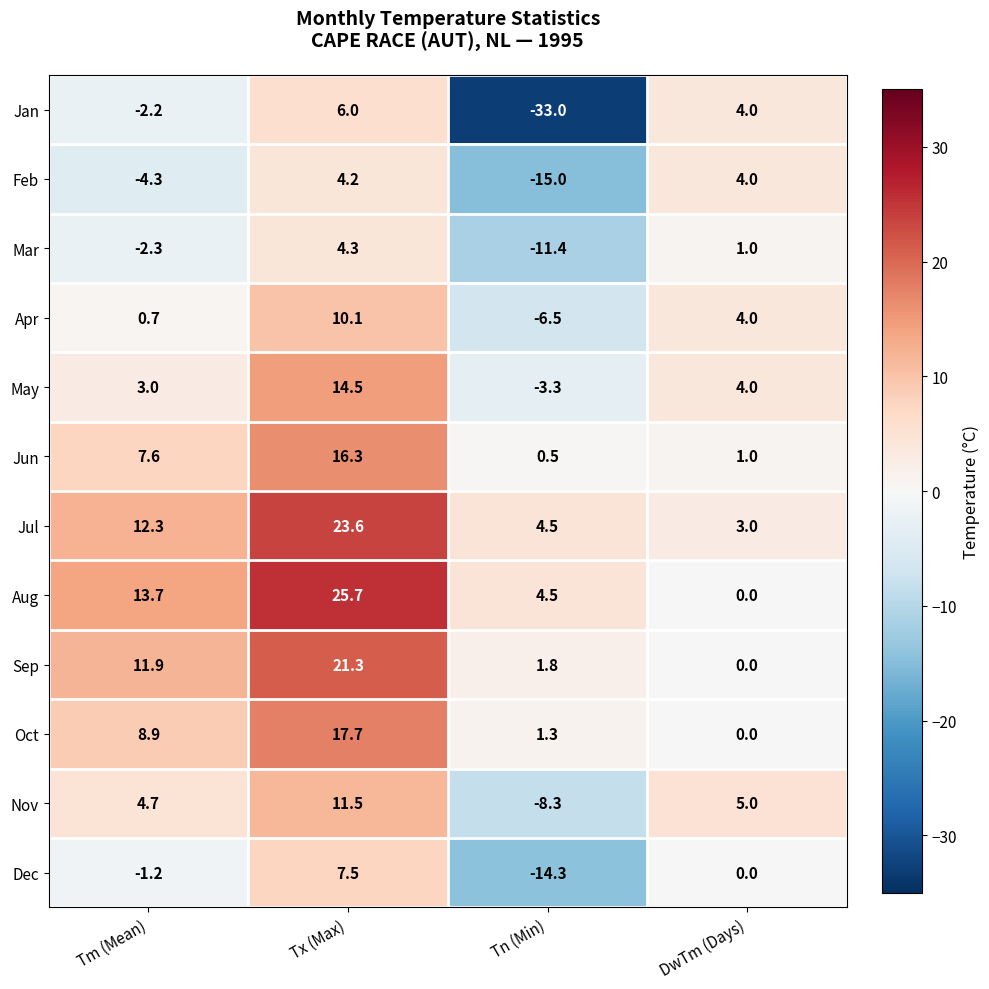

Where does the Oct series first go above 8?

Tm (Mean)